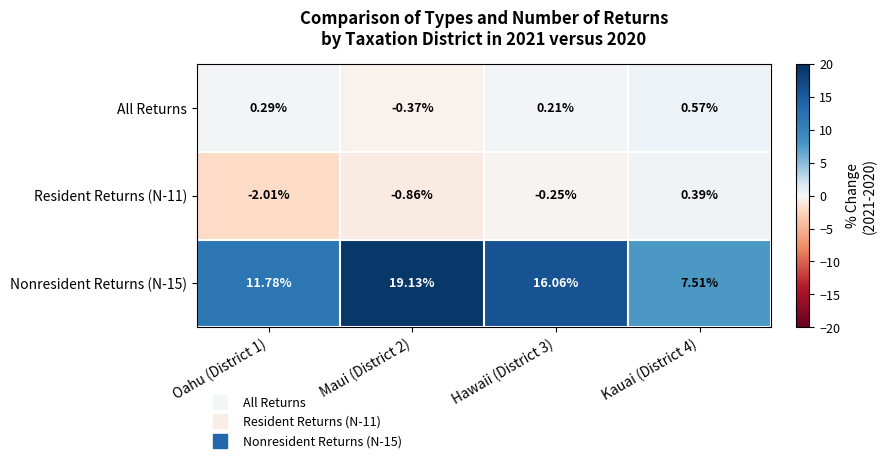

Which series changed the most between Maui (District 2) and Hawaii (District 3)?

Nonresident Returns (N-15)